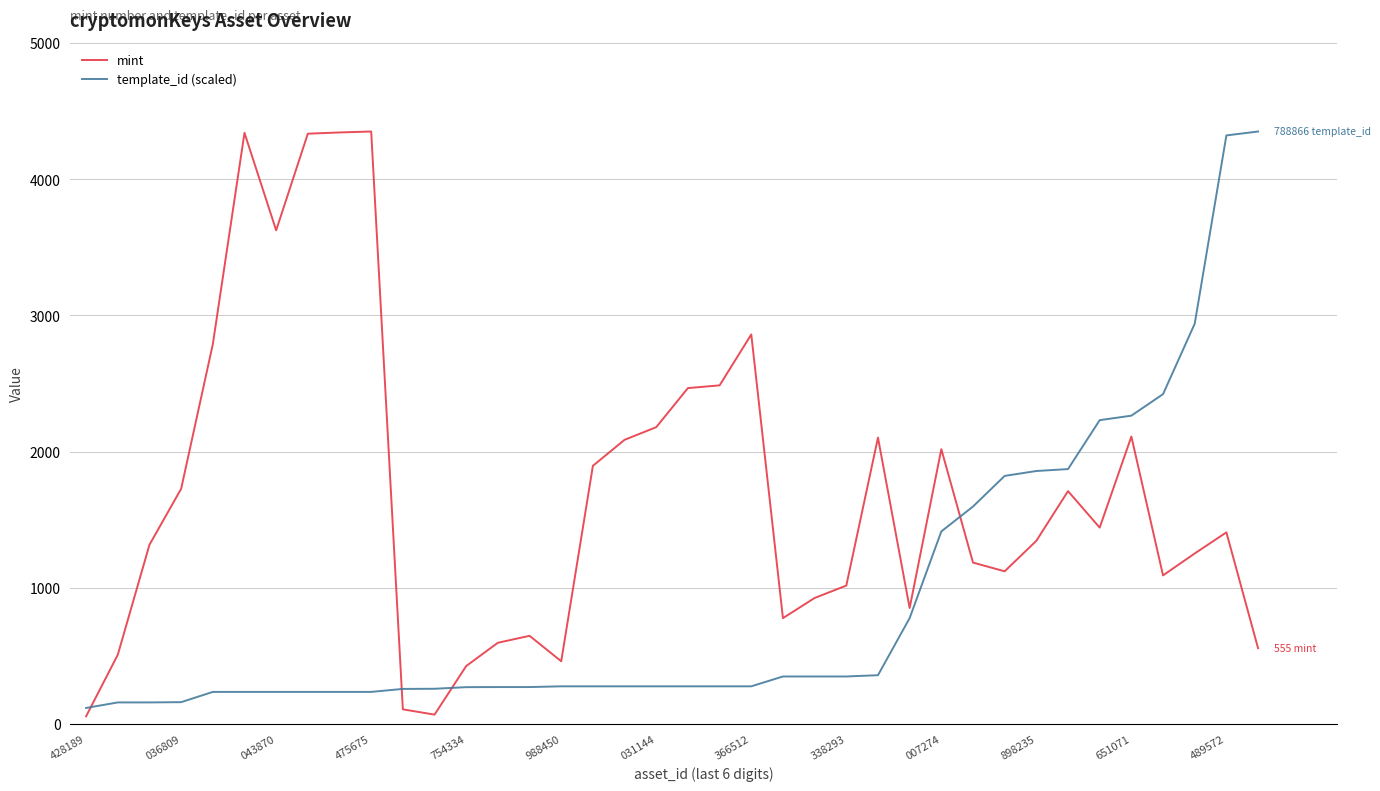

True or false: mint and template_id (scaled) intersect in this chart.

True